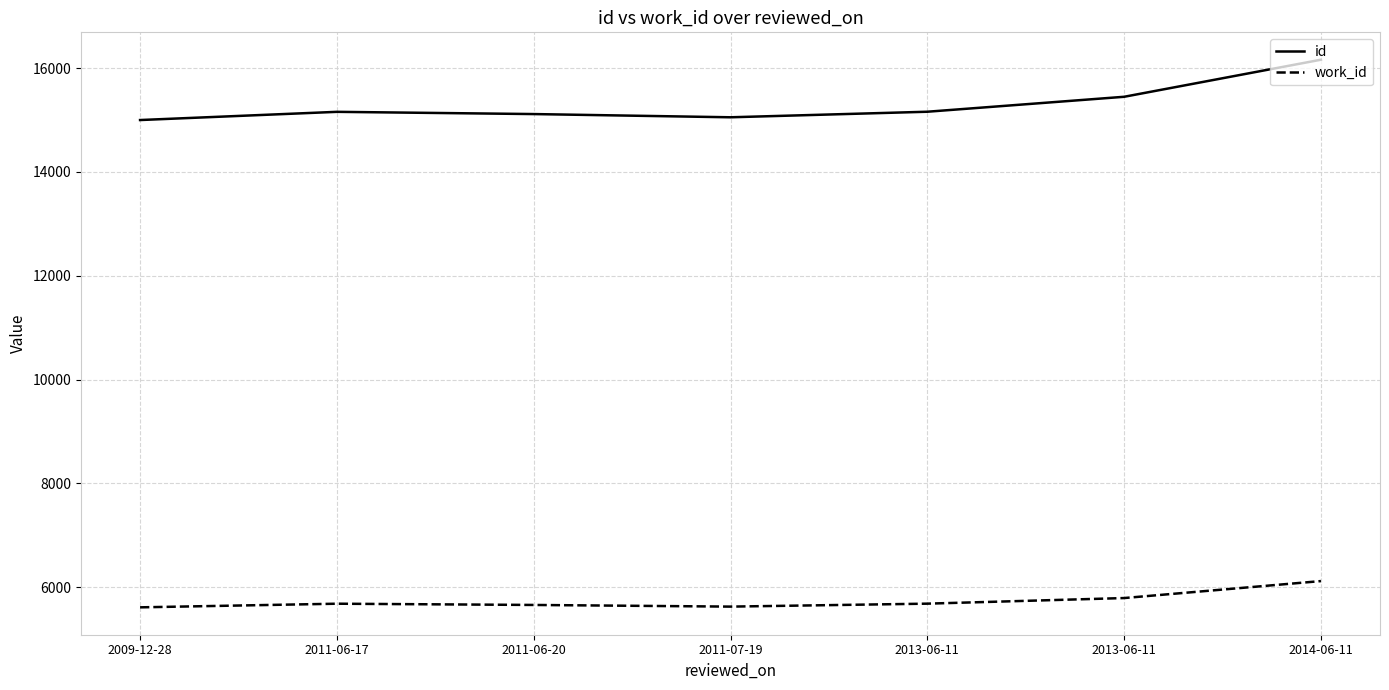

What are all the series names shown in the legend?

id, work_id